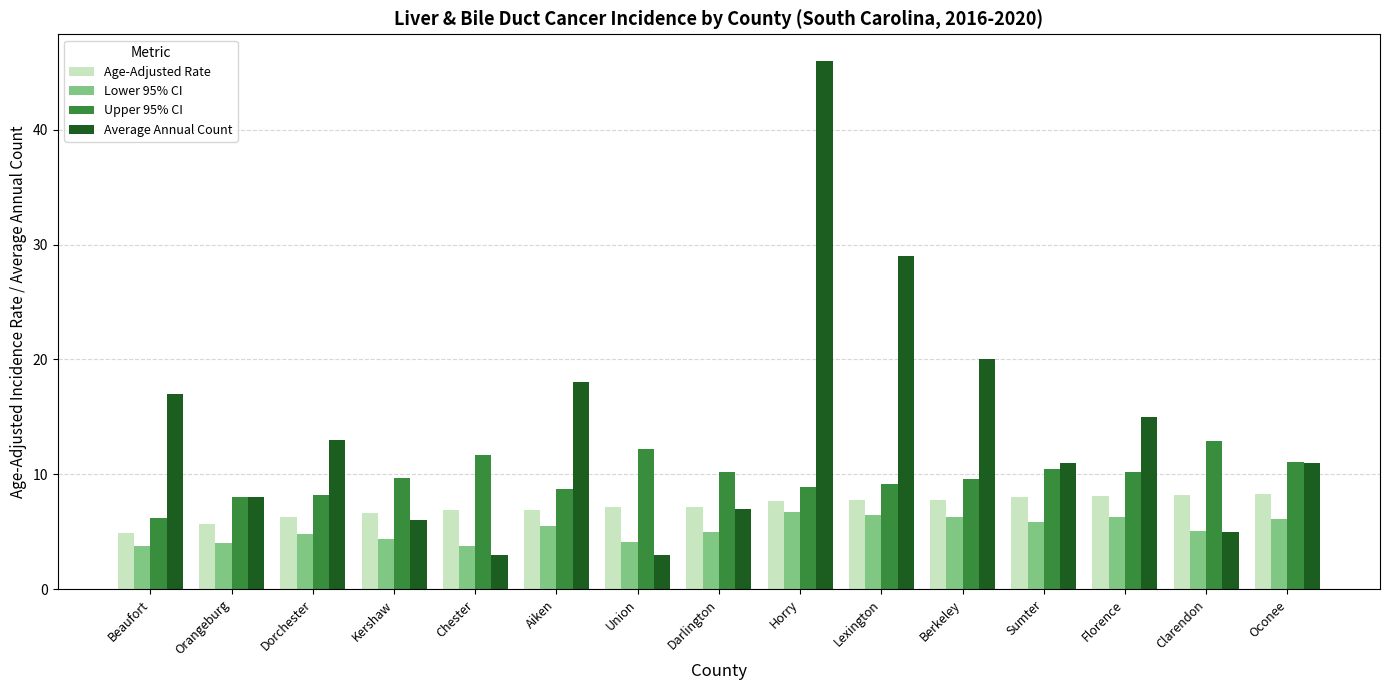

Which label corresponds to the largest value in the chart?

Horry